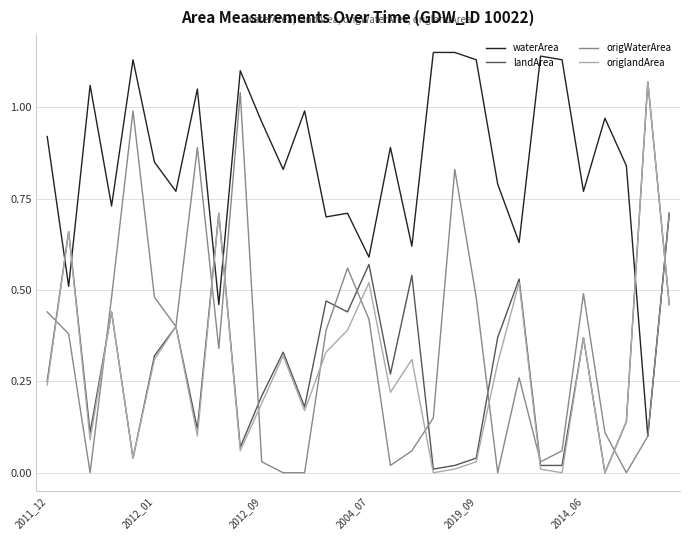

Which series has the largest total across all categories?

waterArea